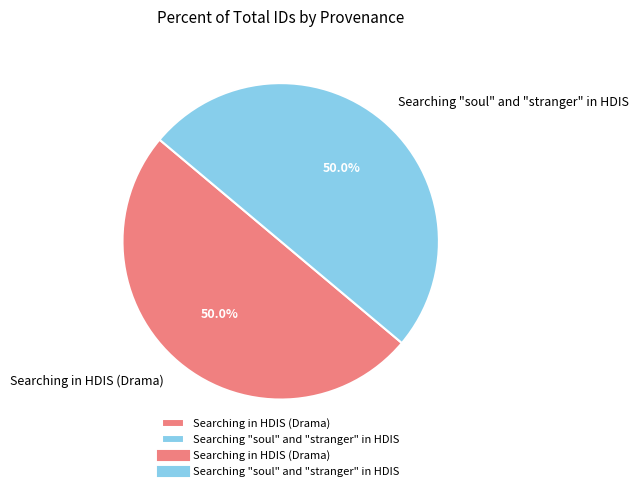

Do Searching in HDIS (Drama) and Searching "soul" and "stranger" in HDIS together represent more than half of the pie?

Yes